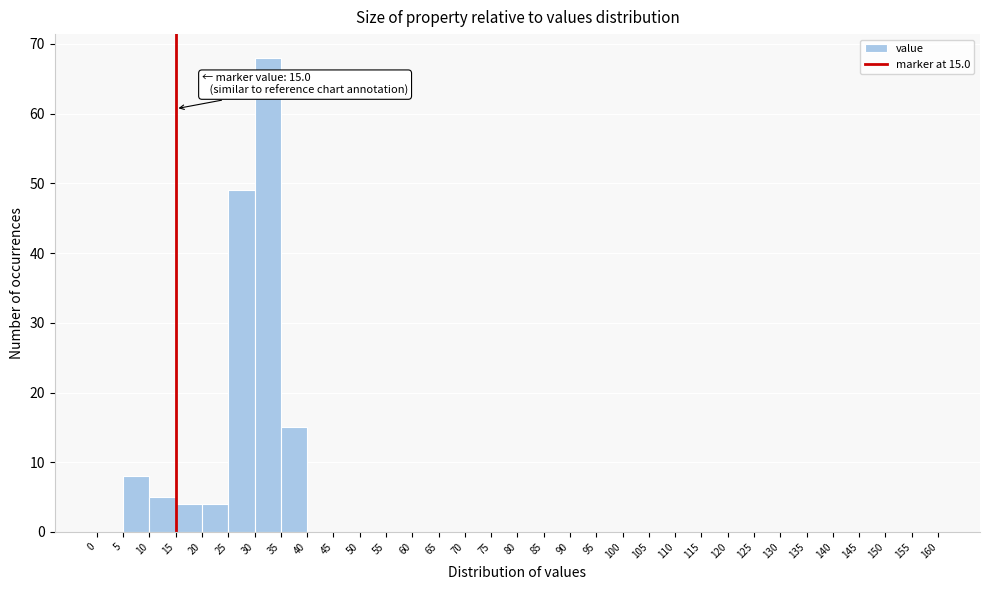

Over which range of the x-axis is the bar tallest?

30 to 35